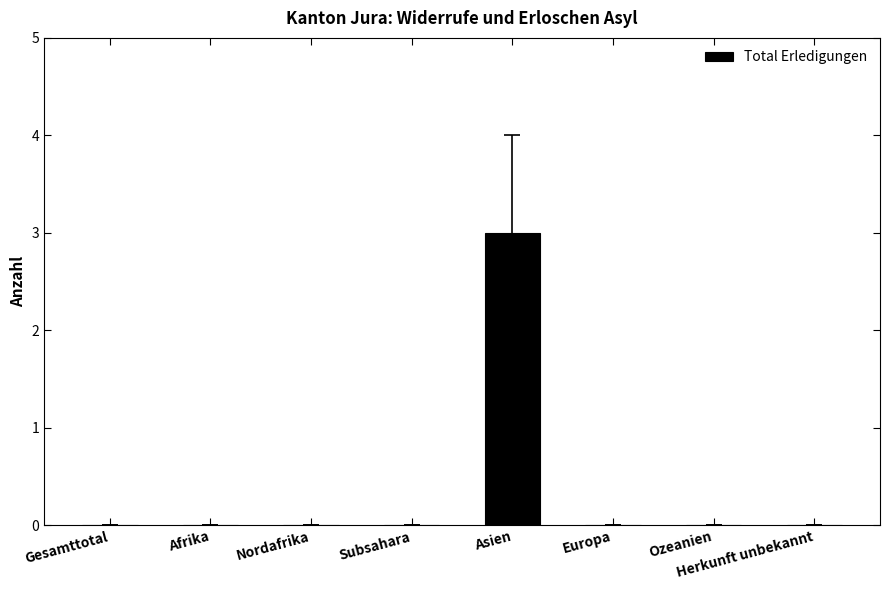

True or false: the data shows 0 at Europa.

True